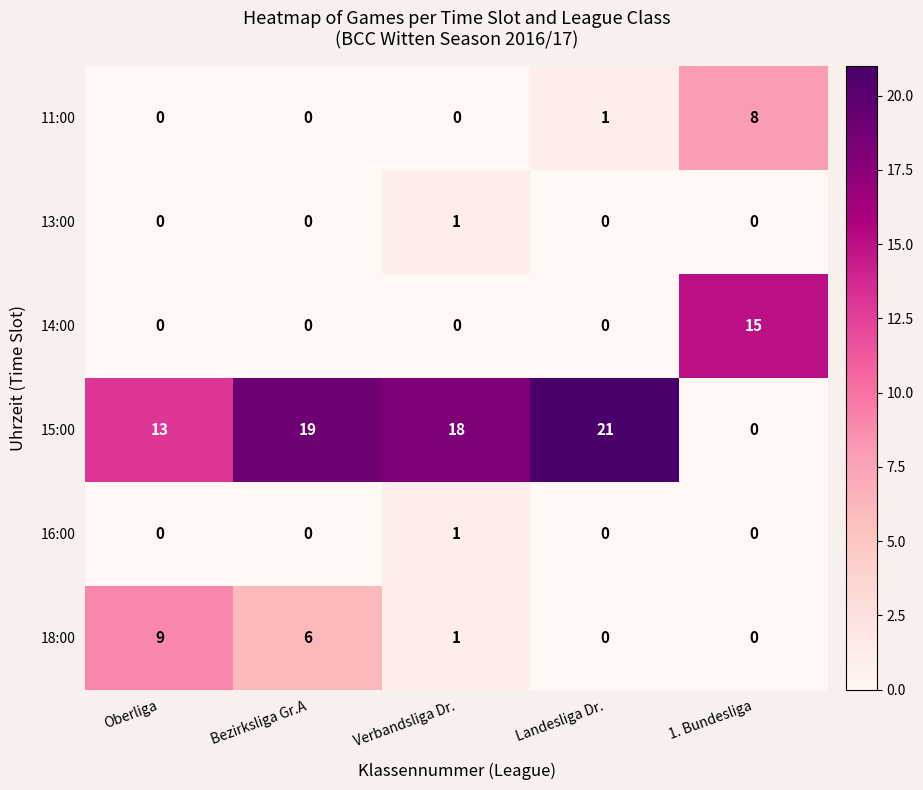

True or false: 18:00 has a value of 3 at Oberliga.

False